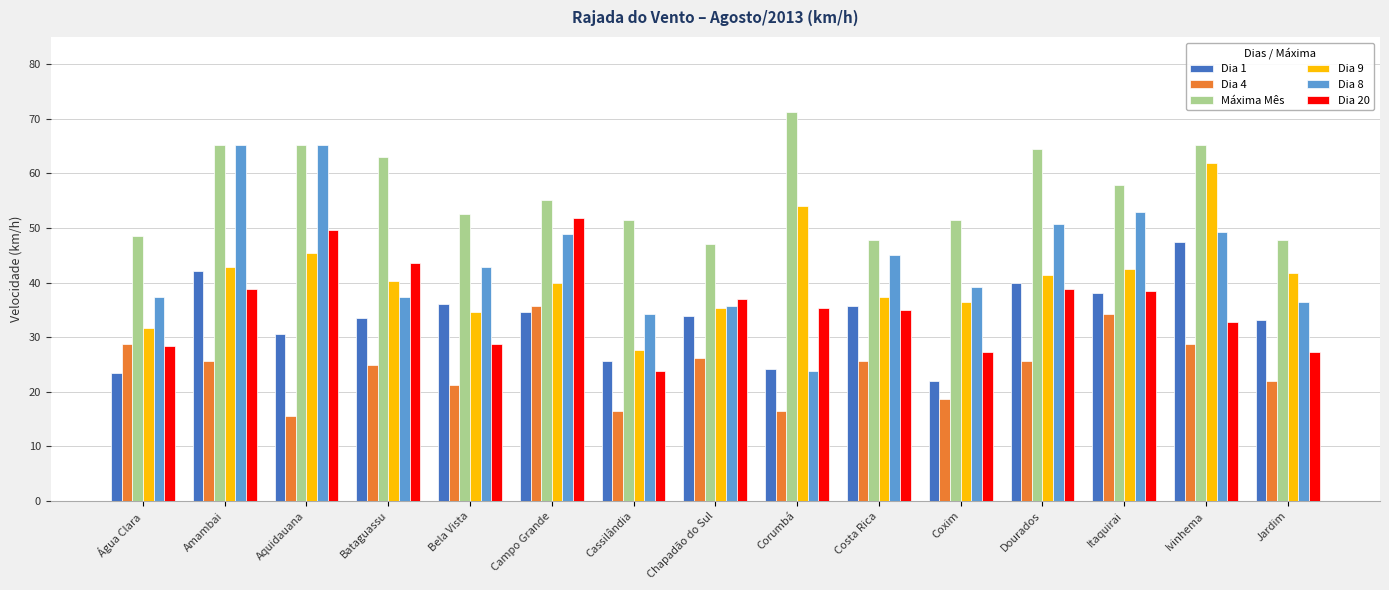

What is the sum of the Dia 20 values at Dourados and Ivinhema?

71.6